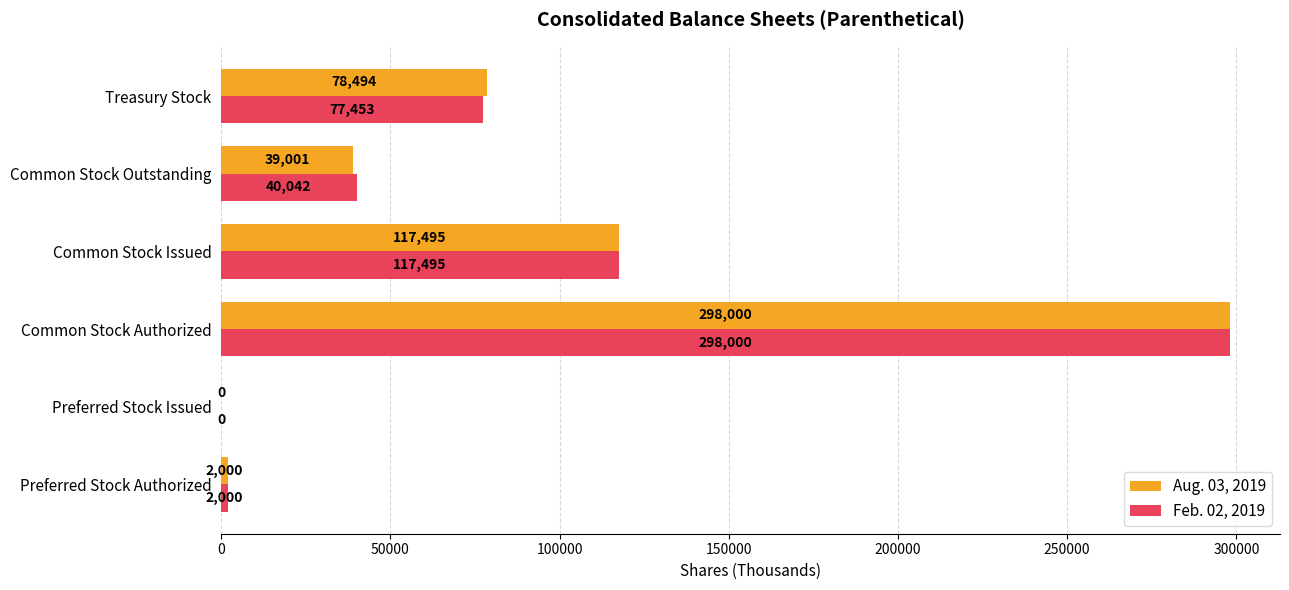

Where is Feb. 02, 2019 nearest to the value 149000?

Common Stock Issued